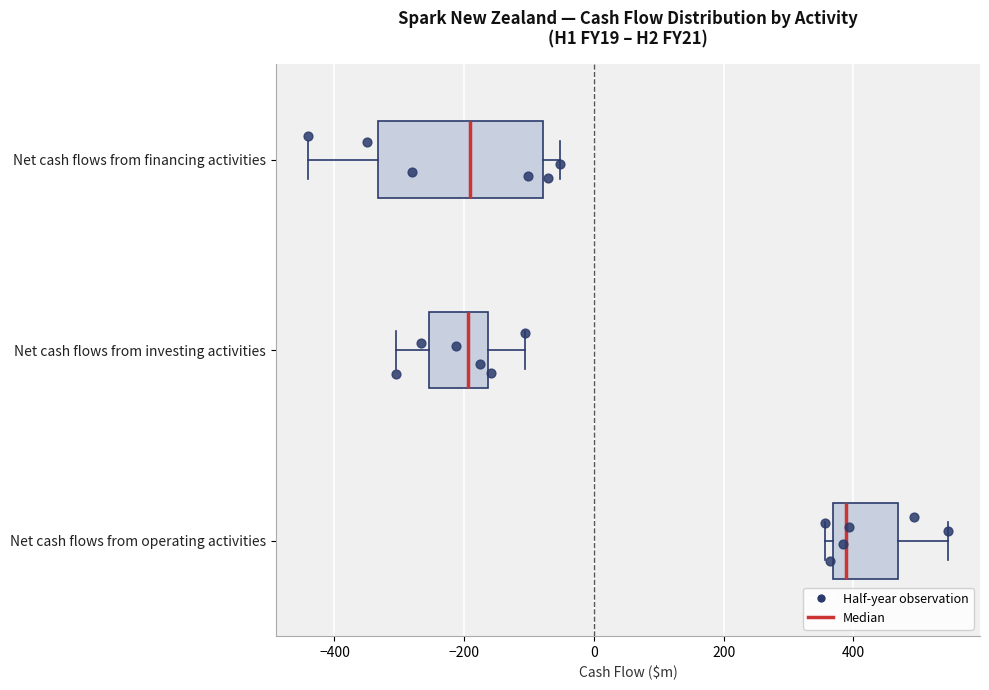

Where does the right whisker of the box for Net cash flows from financing activities end on the x-axis? The values are not printed on the chart, so give them approximately, as read against the axis.

-60